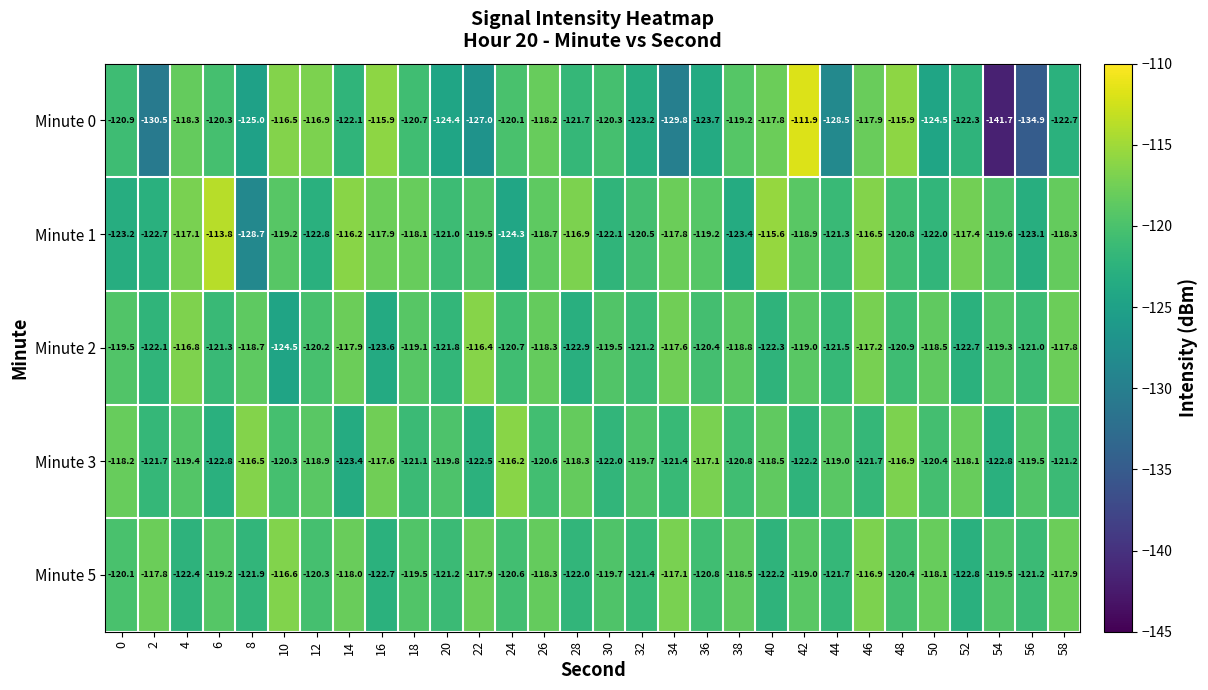

Which series has the largest total across all categories?

Minute 5